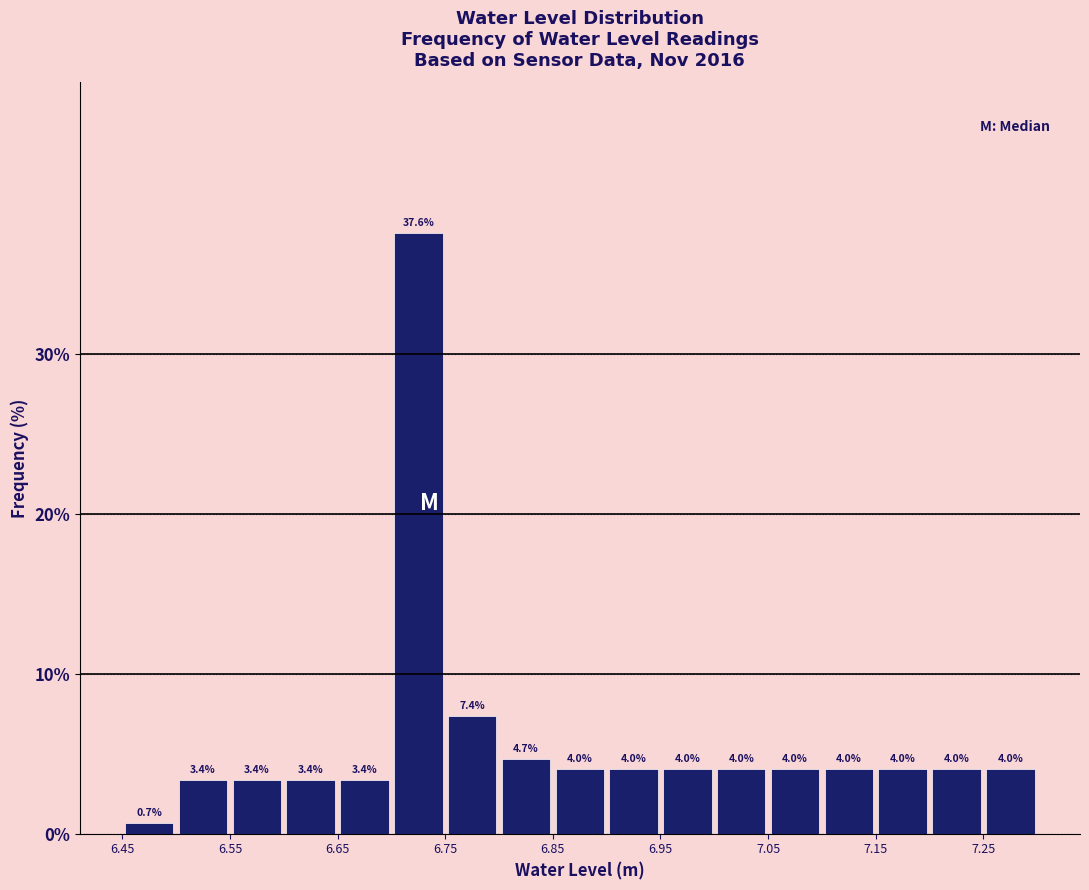

Over which range of the x-axis is the bar tallest?

6.70 to 6.75